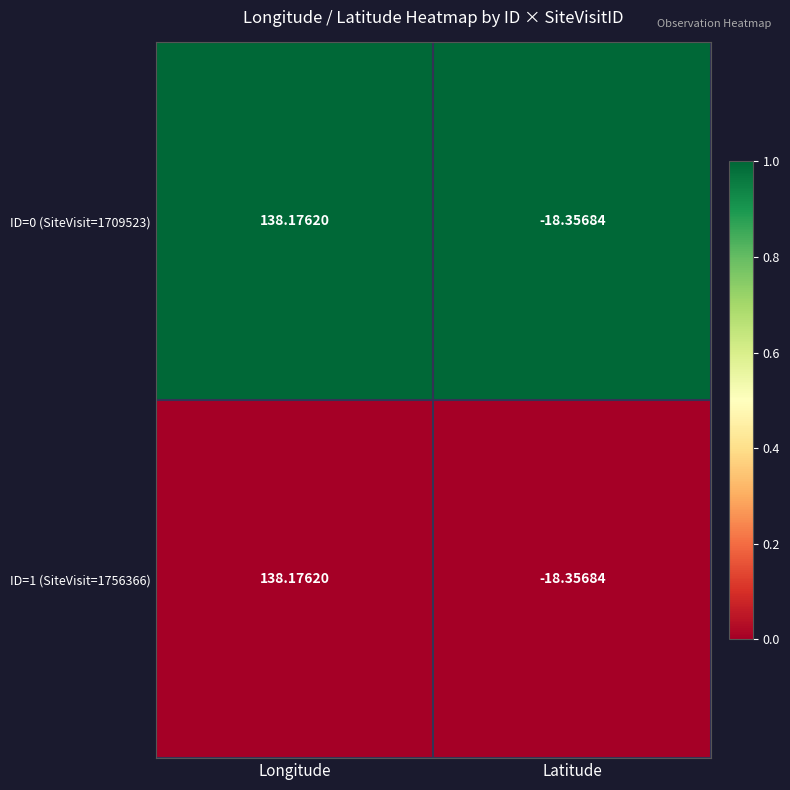

What is the spread (max minus min) of values at Latitude?

0.0